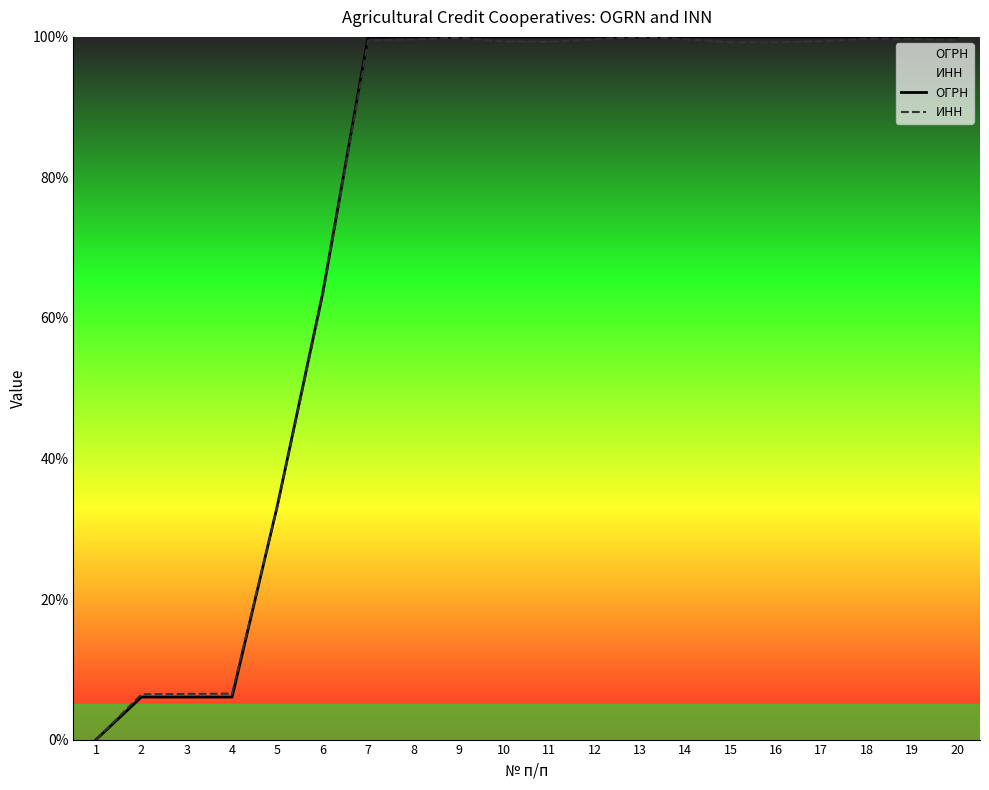

List the labels in order of ИНН value, smallest first.

1, 2, 3, 4, 5, 6, 15, 16, 11, 10, 17, 7, 20, 8, 12, 14, 19, 18, 9, 13